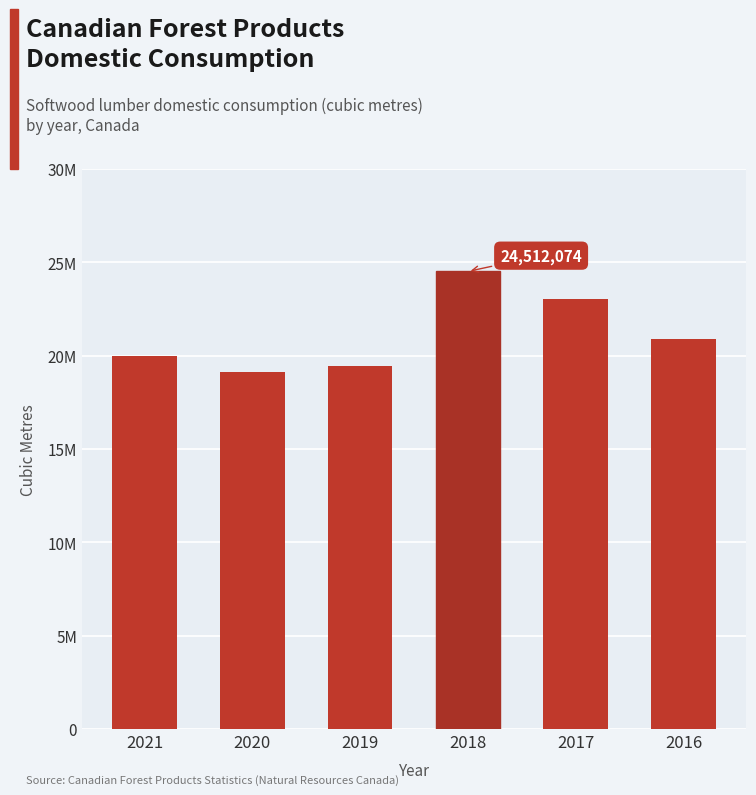

What is the difference between the second highest and minimum values?

3885116